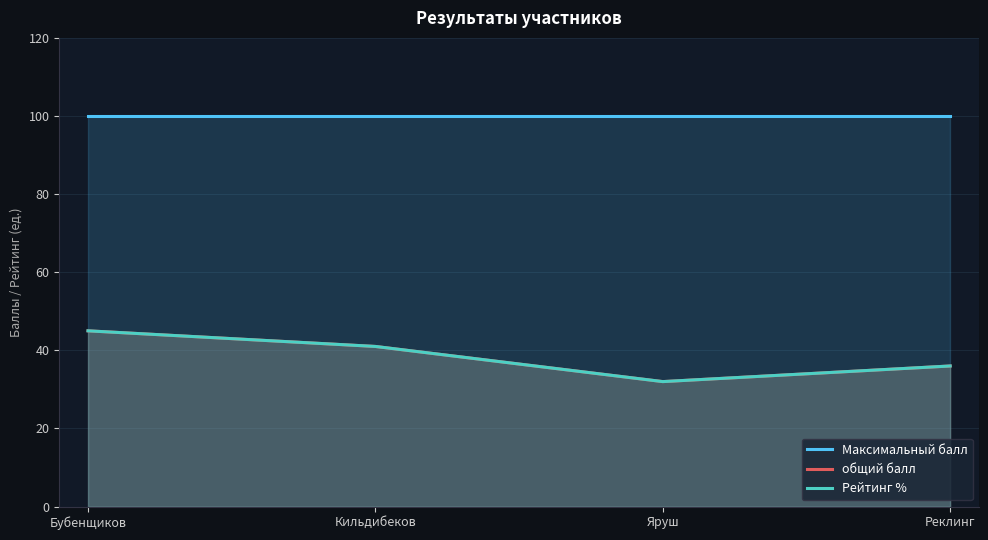

Which has a higher value, Кильдибеков or Яруш?

Кильдибеков